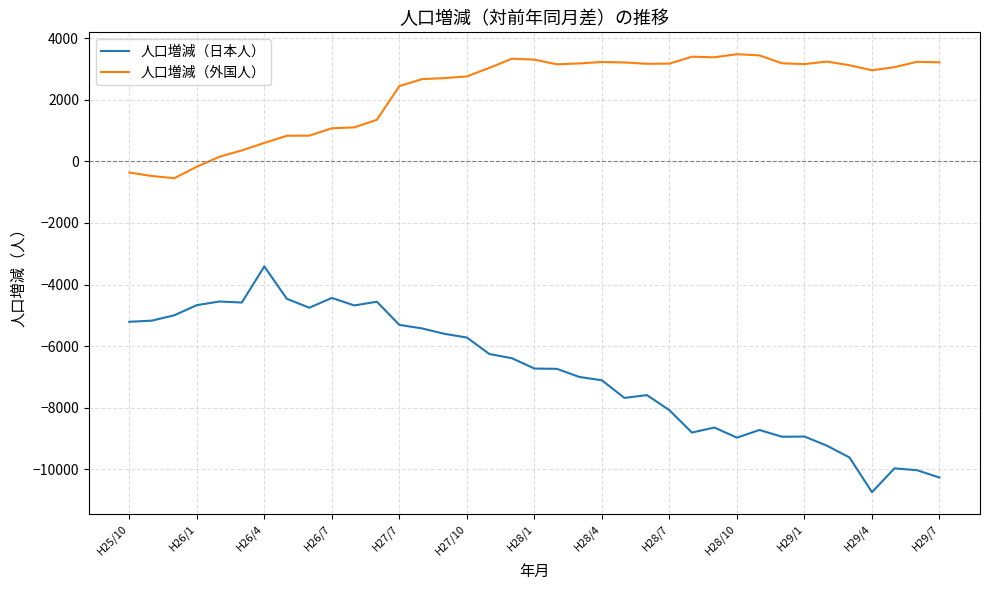

What is the lowest value of the 人口増減（外国人） series?

-548